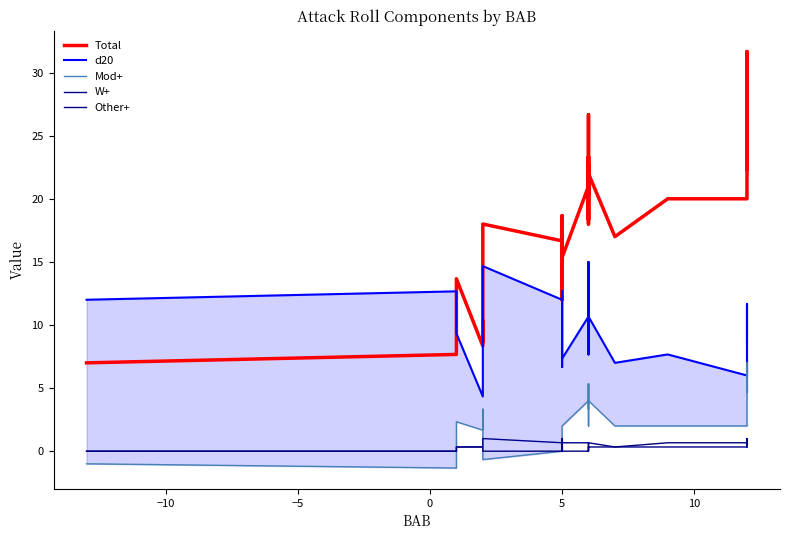

What is the difference between the second highest and second lowest values in the d20 series?

10.3